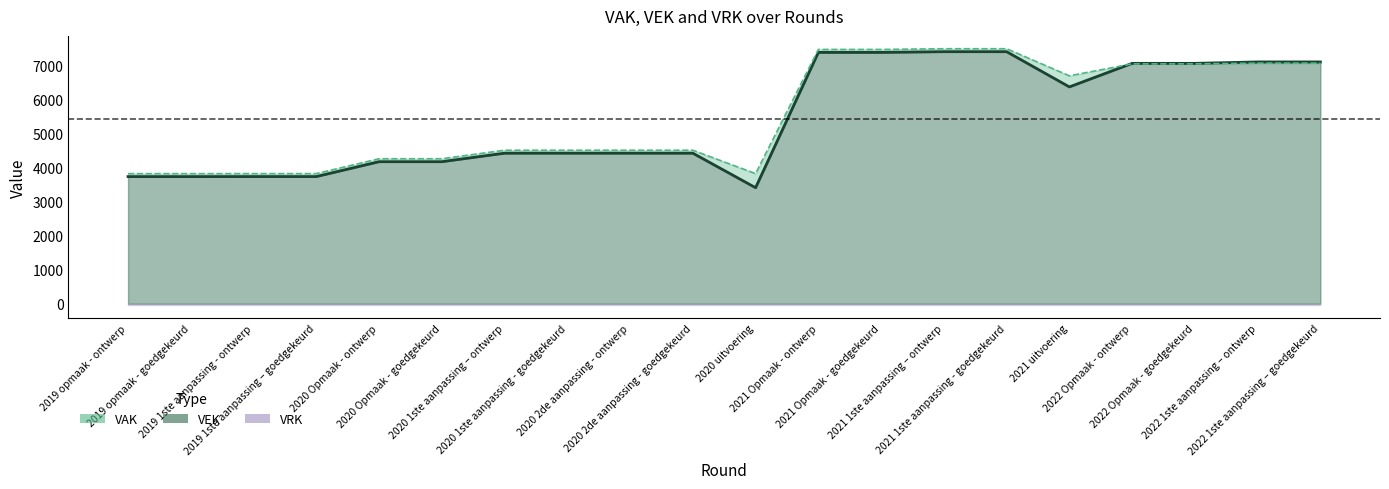

Reading left to right, list all the values displayed in this chart.

VAK: 3824	3824	3825	3825	4262	4262	4512	4512	4512	4512	3825	7474	7474	7495	7495	6699	7050	7050	7071	7071
VEK: 3737	3737	3738	3738	4175	4175	4425	4425	4425	4425	3411	7387	7387	7408	7408	6373	7065	7065	7107	7107